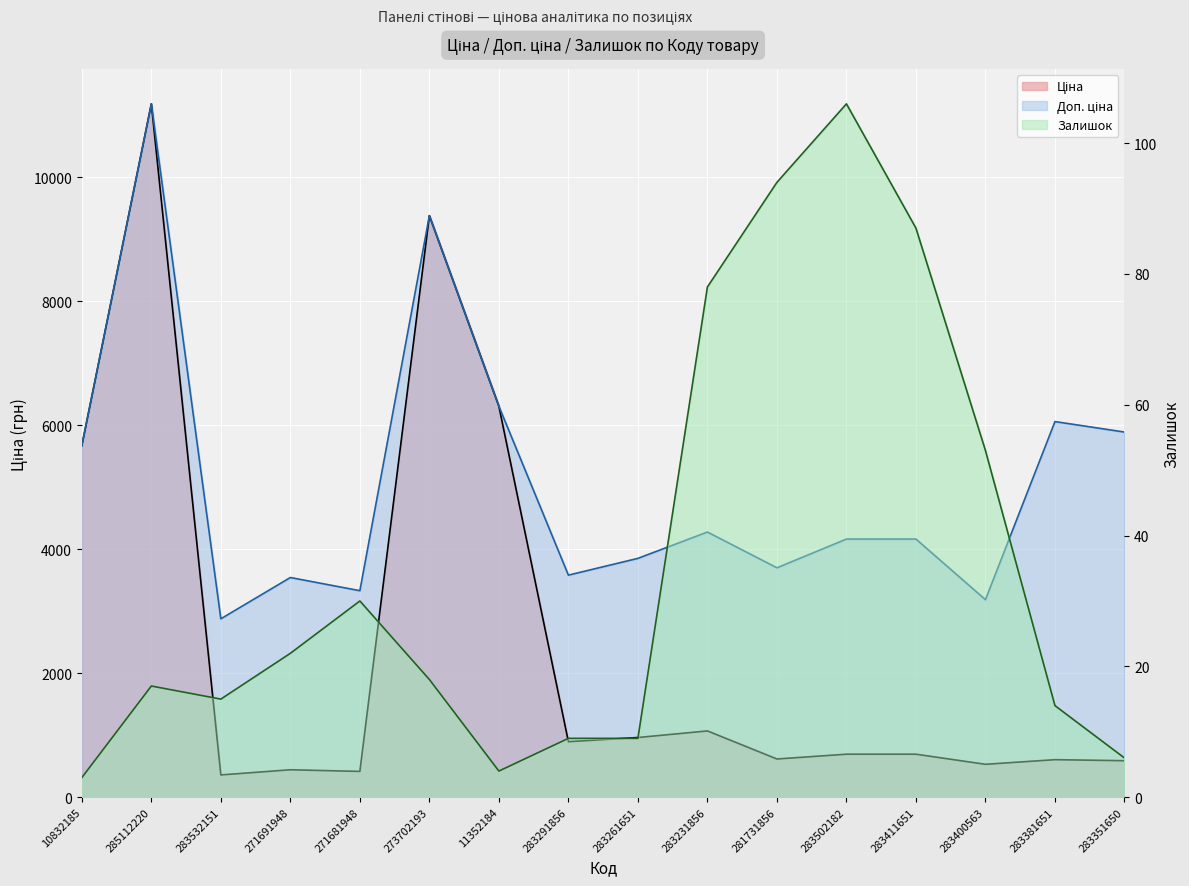

Count the number of categories in the chart.

16